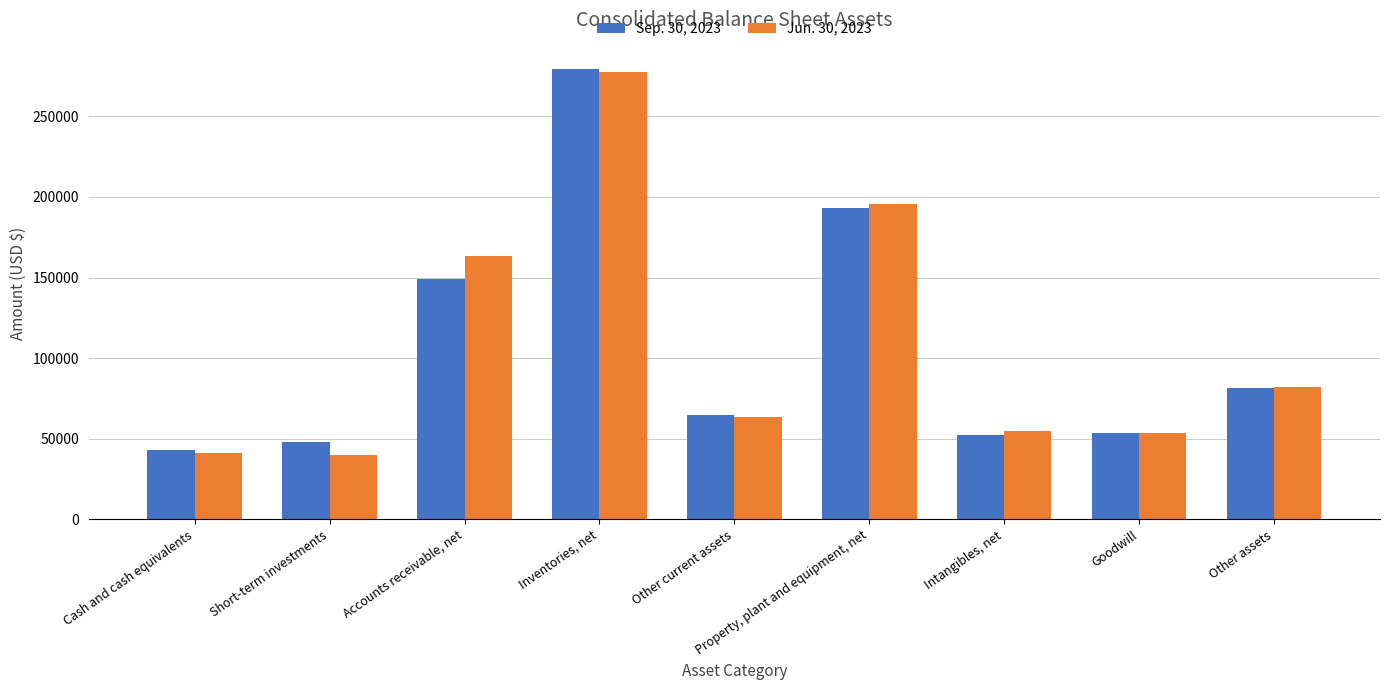

Are the bars grouped side by side (vs. stacked)?

Yes